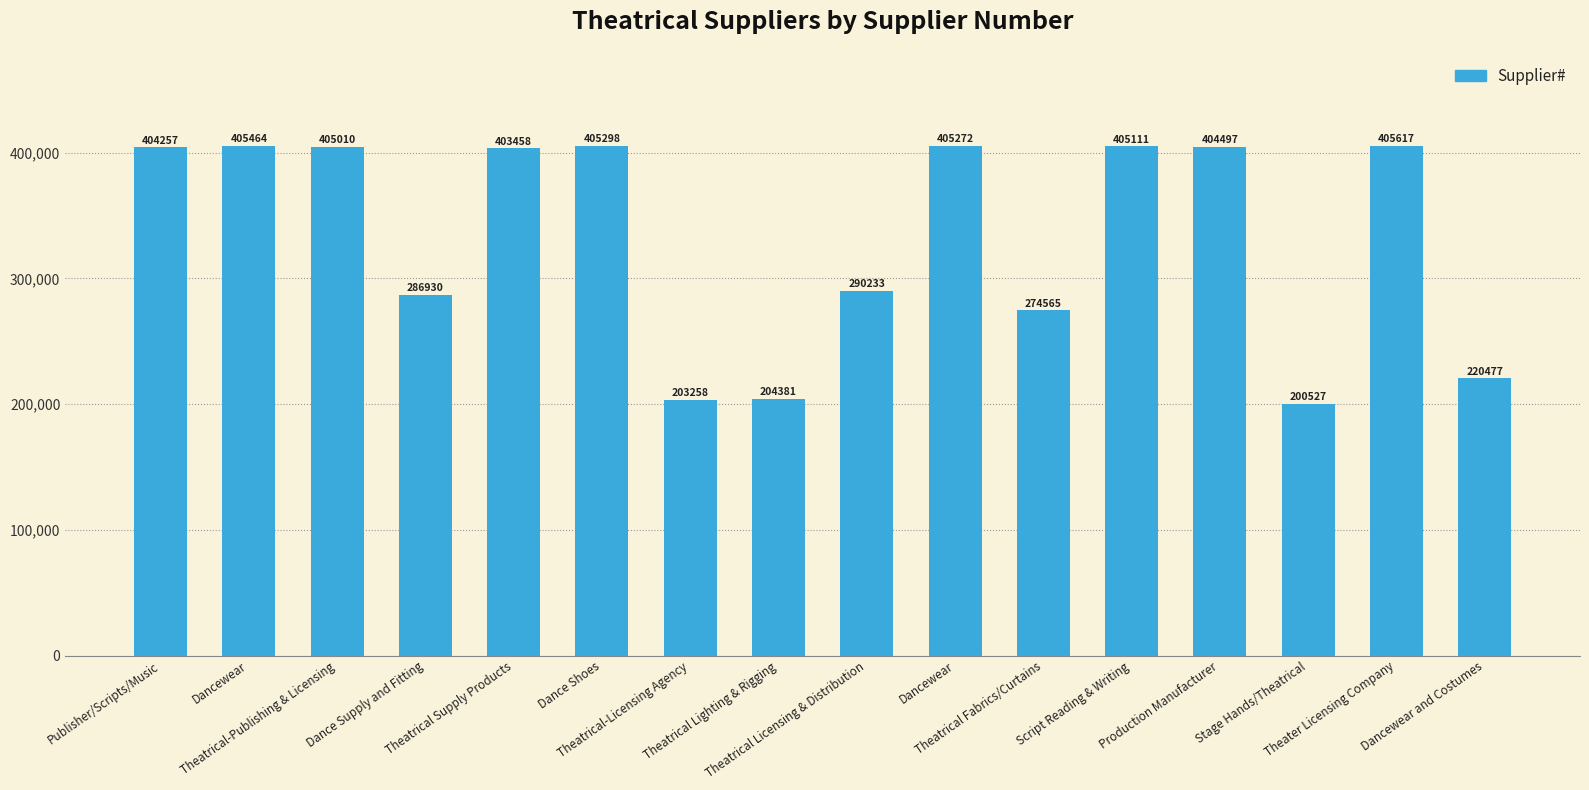

The chart shows a value of 200527 at Stage Hands/Theatrical. True or false?

True